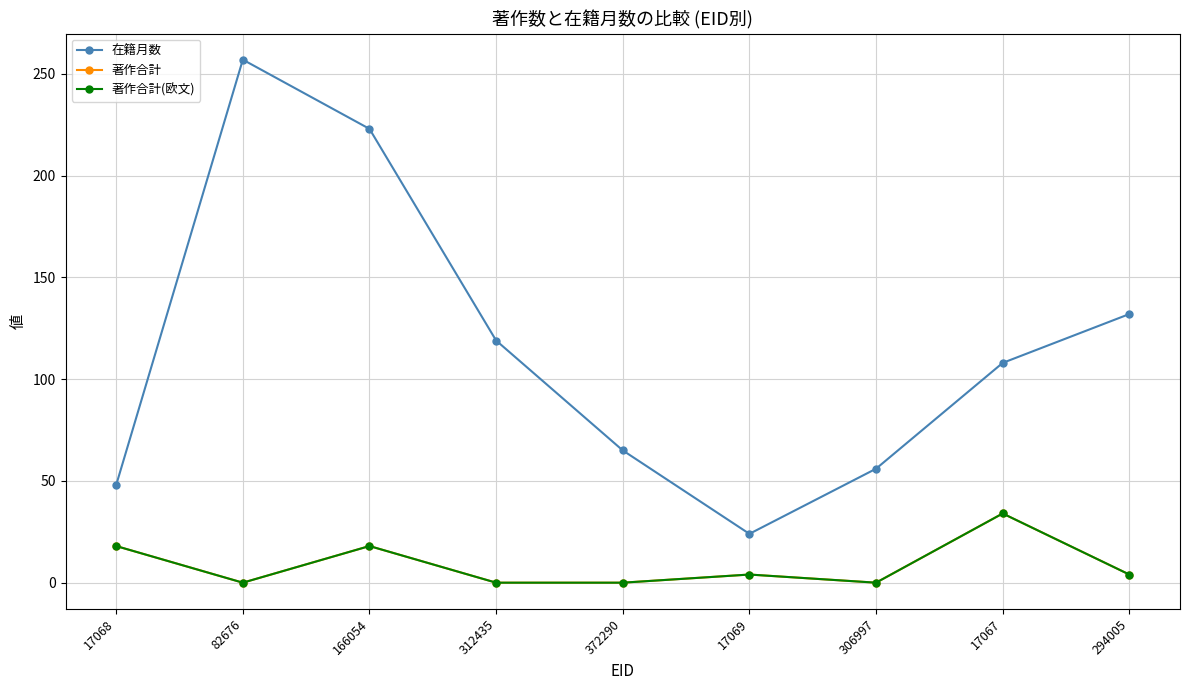

True or false: 著作合計 and 著作合計(欧文) intersect in this chart.

False